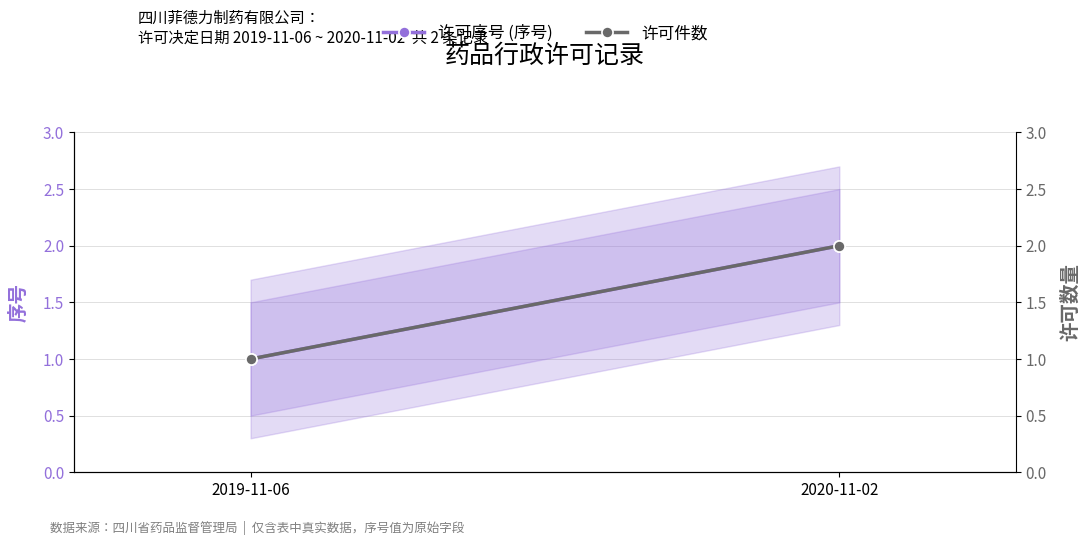

What is the label of the 2nd point from the right?

2019-11-06